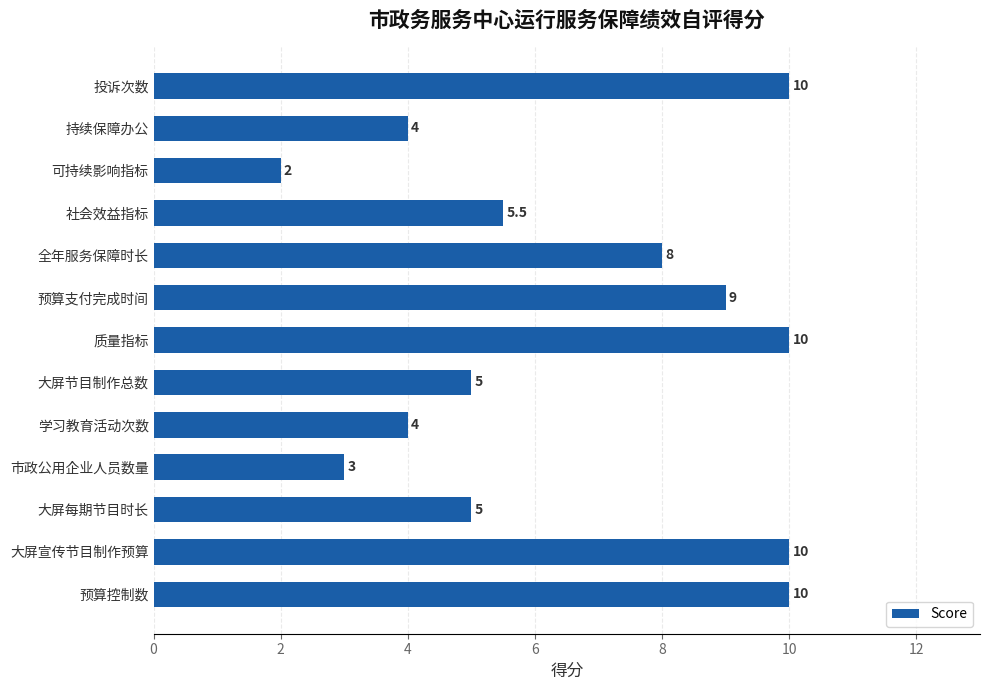

How many data points does each series have?

13